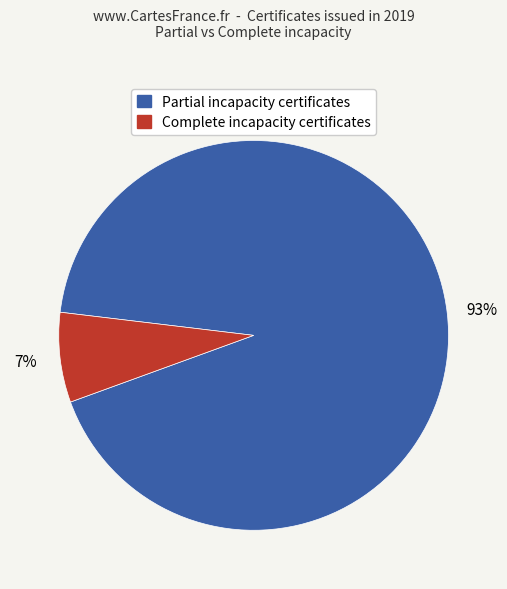

How many slices are in this pie chart?

2